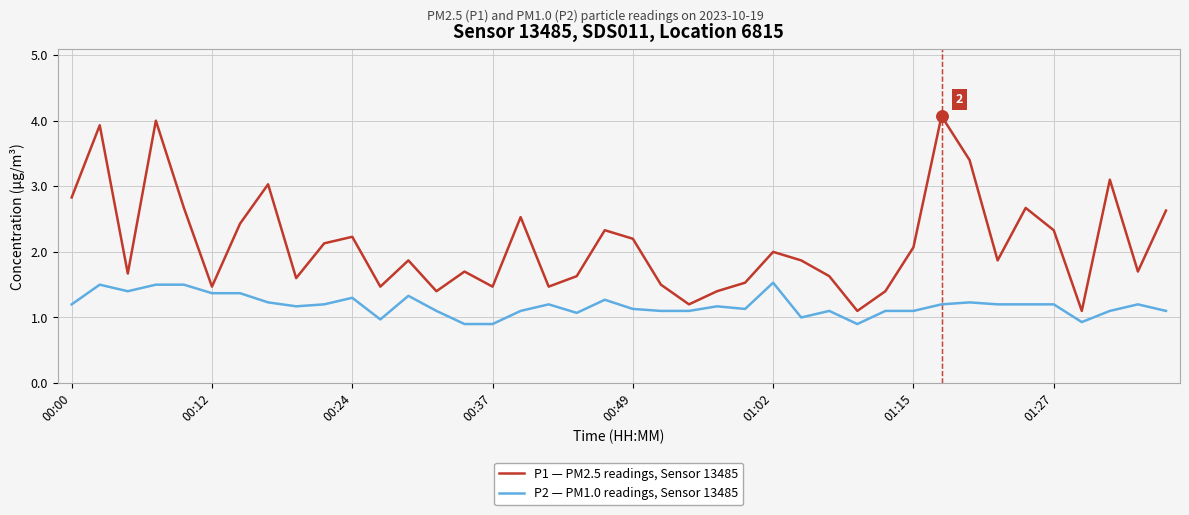

True or false: P2 — PM1.0 readings, Sensor 13485 and P1 — PM2.5 readings, Sensor 13485 intersect in this chart.

False